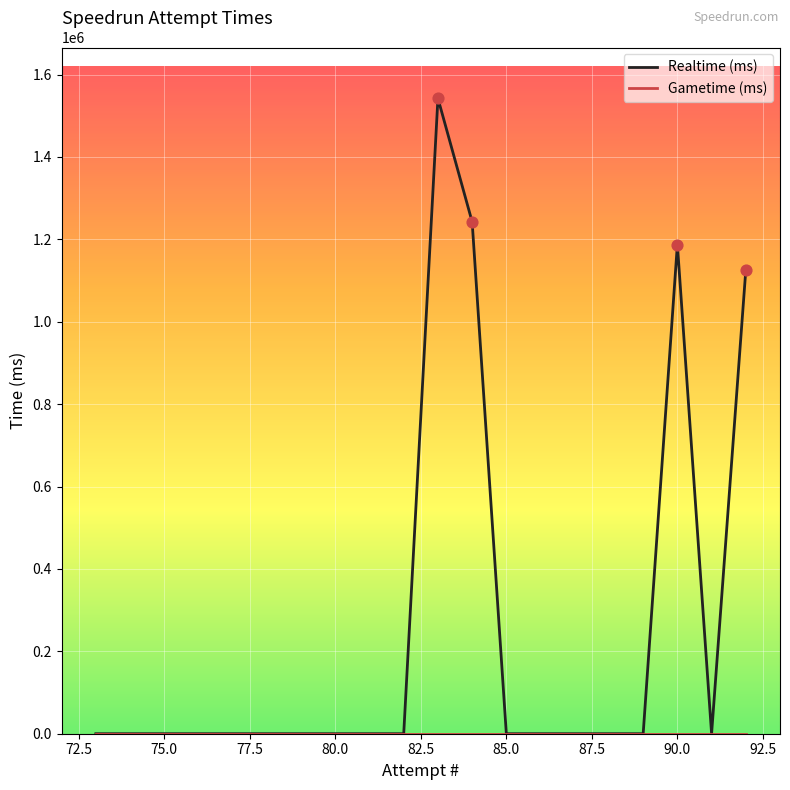

Which series contains the lowest Y value?

Realtime (ms)